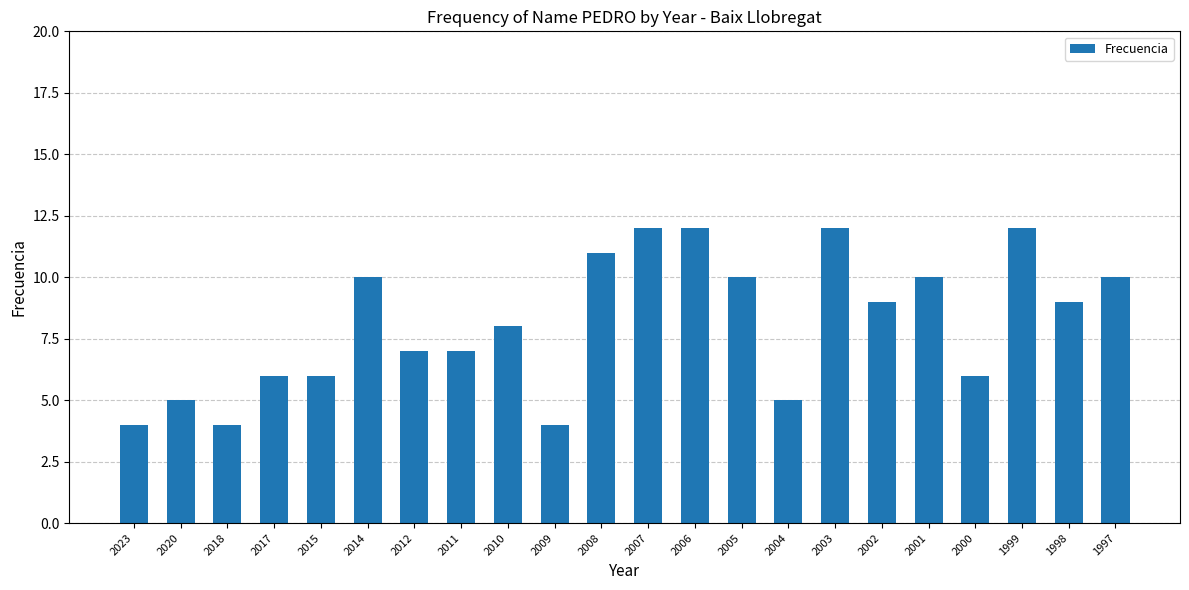

What is the change in value from 2020 to 2018?

-1